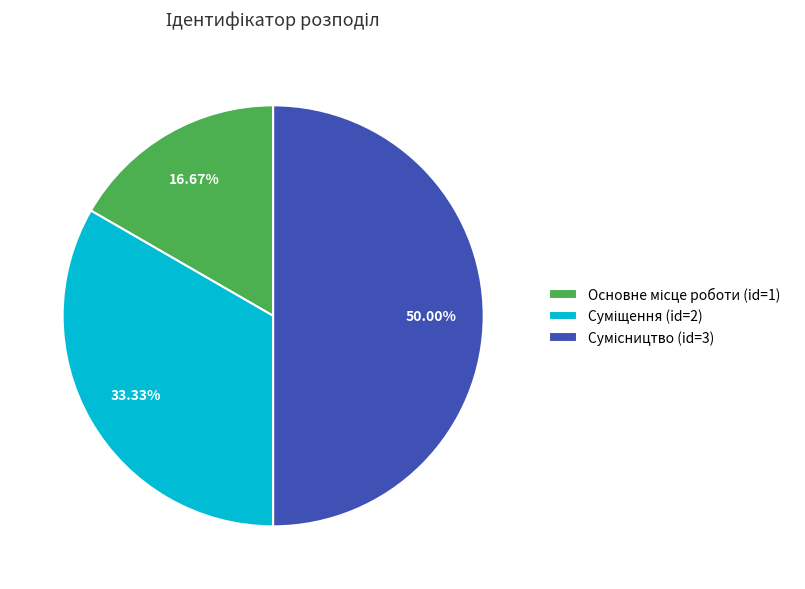

To the nearest percent, what portion does Суміщення represent?

33%